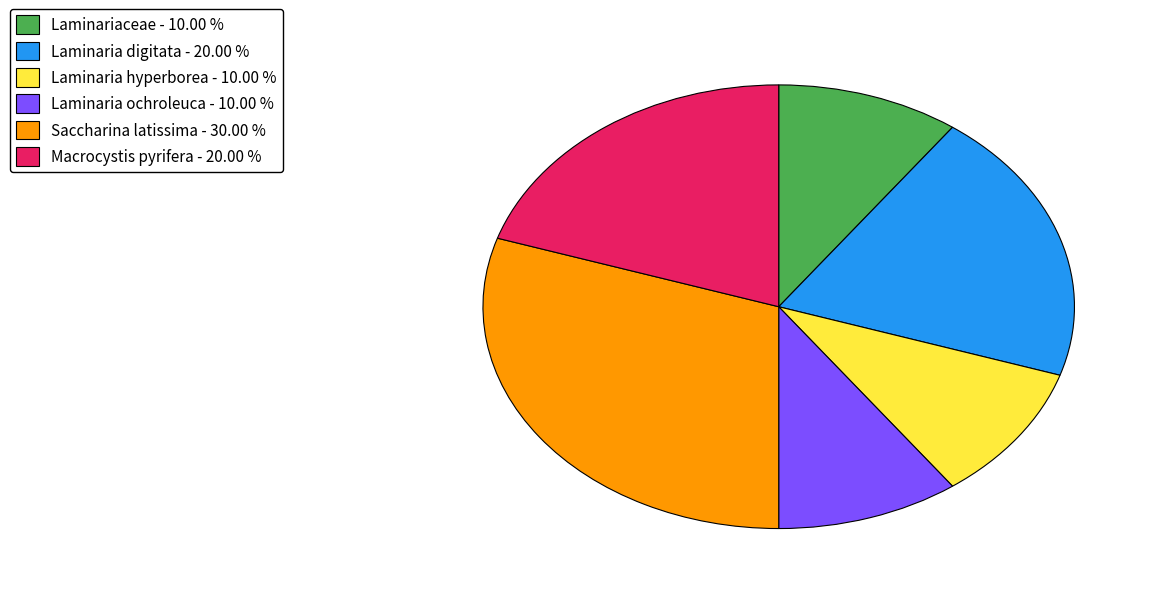

Which category has the biggest portion of the pie?

Saccharina latissima - 30.00 %